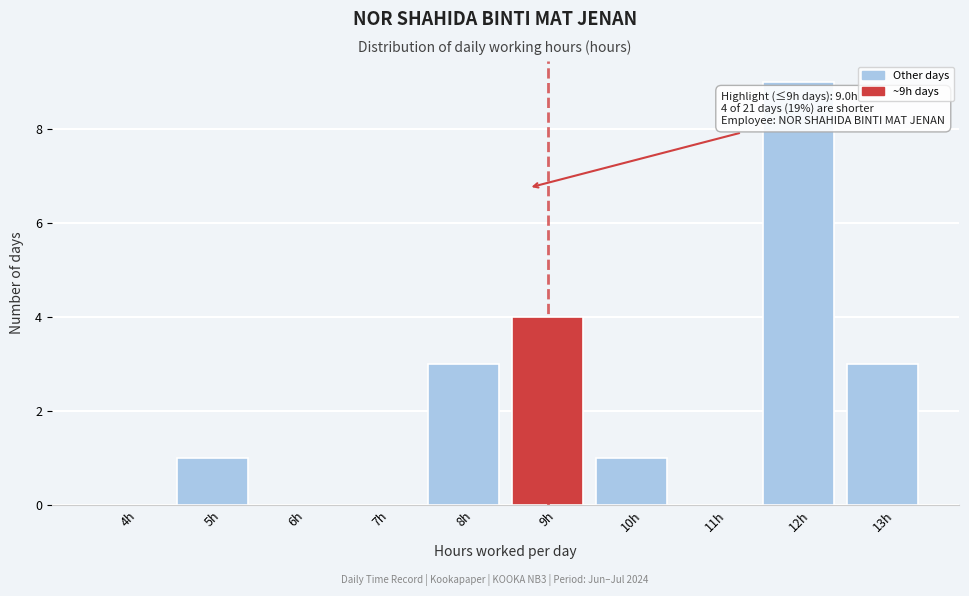

Reading right to left, list all the values displayed in this chart.

13h=3	12h=9	11h=0	10h=1	9h=4	8h=3	7h=0	6h=0	5h=1	4h=0